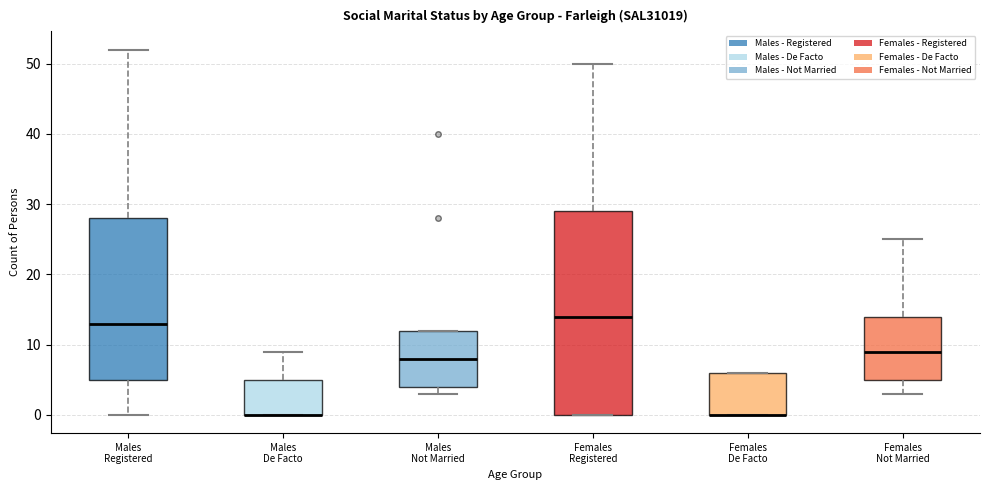

Reading left to right, read every box against the y-axis: the position of its median line, the range the box covers, and the ends of its whiskers. The values are not printed on the chart, so give them approximately, as read against the axis.

Males Registered: median 13, box 5 to 28, whiskers 0 to 52
Males De Facto: median 0 (drawn on the box's lower edge), box 0 to 5, whiskers 0 to 9
Males Not Married: median 8, box 4 to 12, whiskers 3 to 12
Females Registered: median 14, box 0 to 29, whiskers 0 to 50
Females De Facto: median 0 (drawn on the box's lower edge), box 0 to 6, whiskers 0 to 6
Females Not Married: median 9, box 5 to 14, whiskers 3 to 25